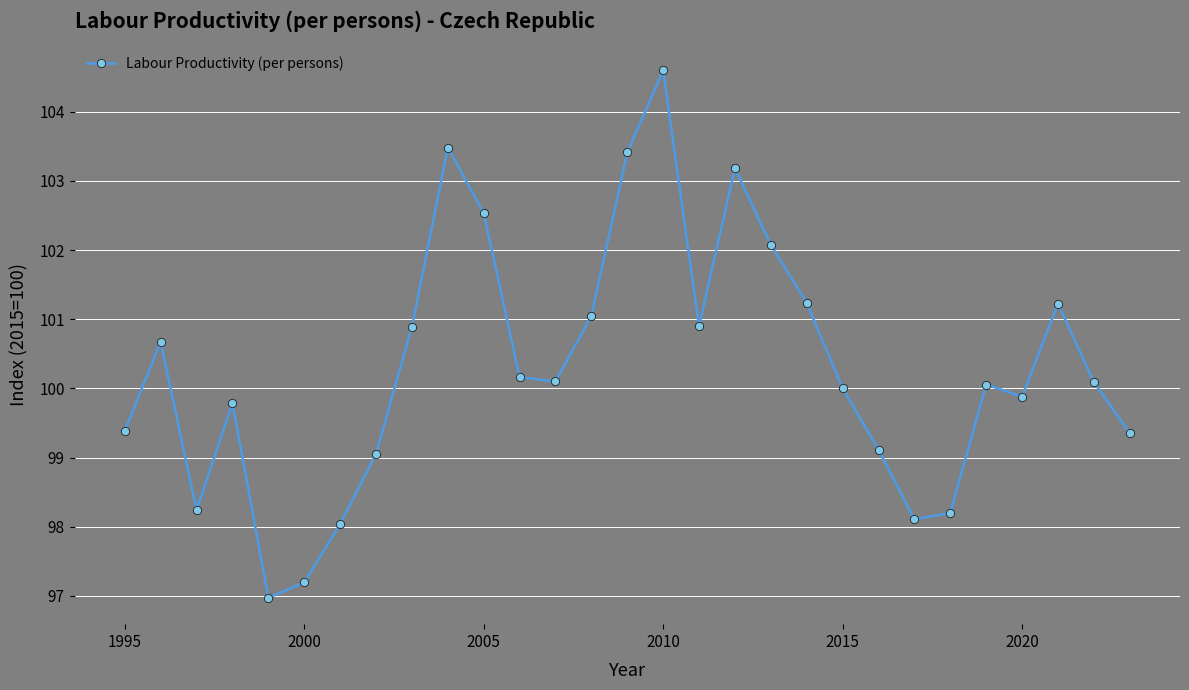

What is the value of the 6th point from the left?

97.2